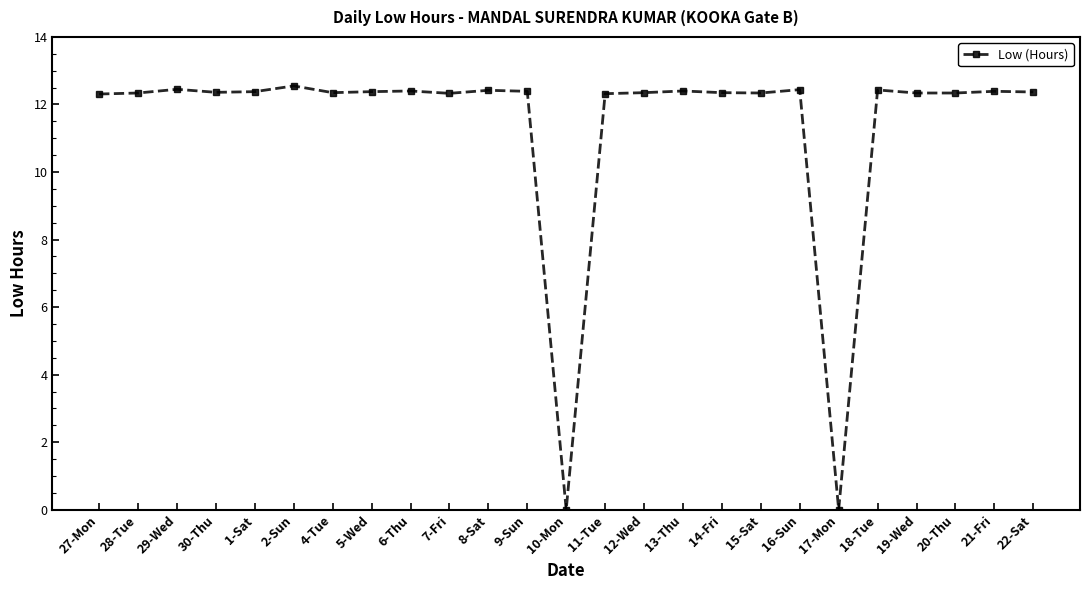

True or false: there are more than 1 points higher than both neighbors.

True